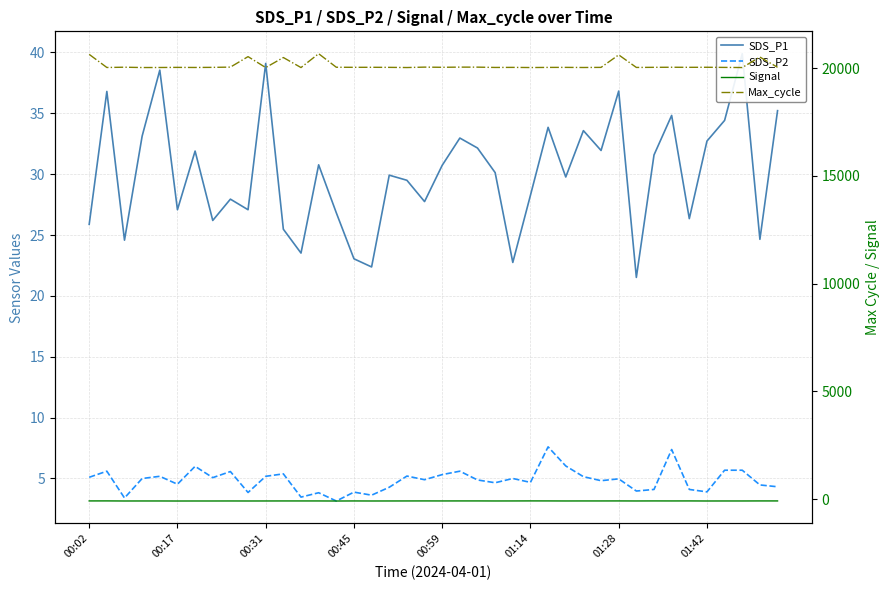

What is the value of the Signal point at the 33rd from the left?

-80.0